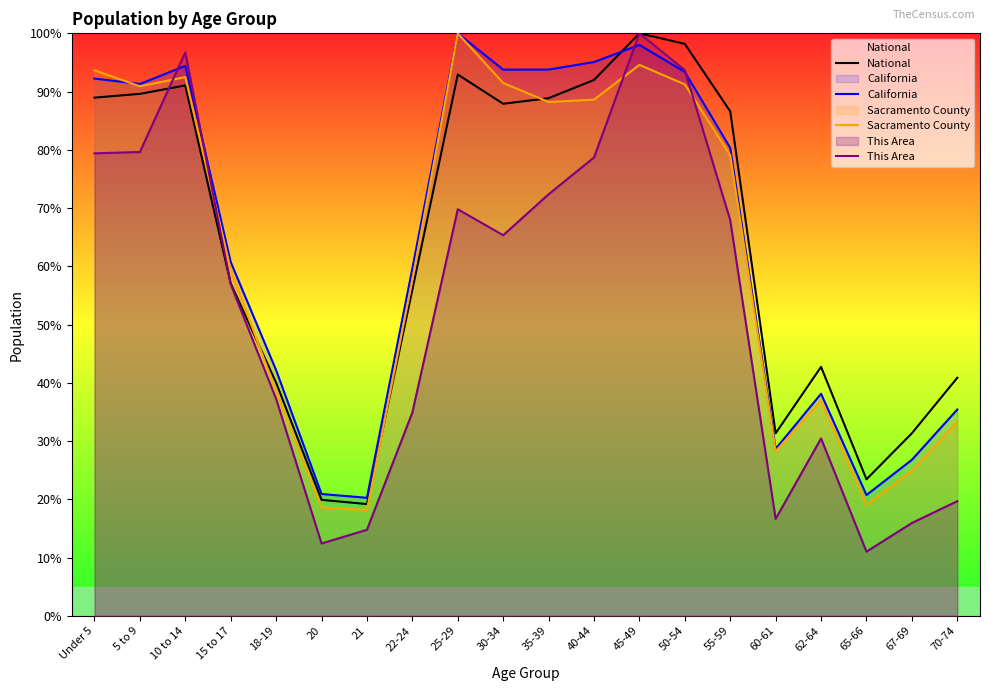

Where do This Area and Sacramento County first cross each other?

5 to 9 and 10 to 14